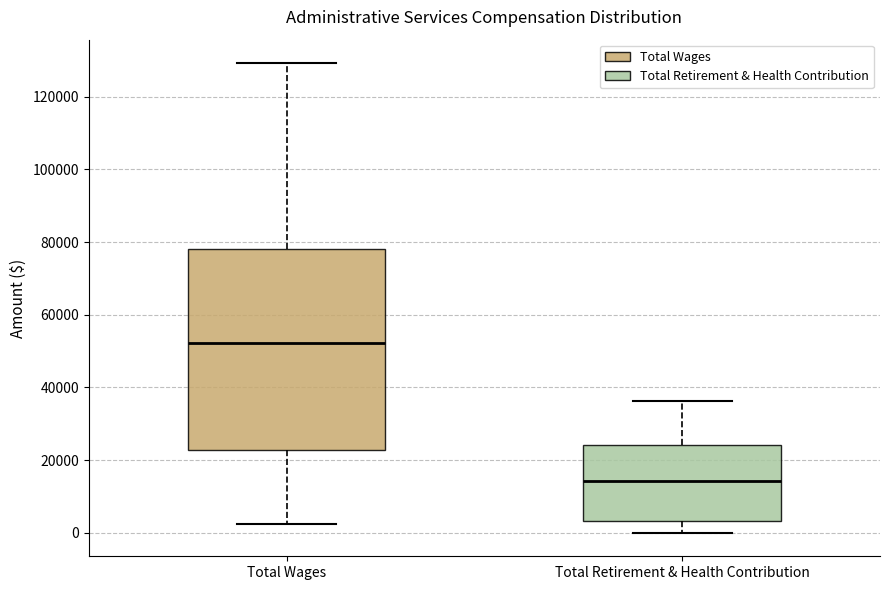

Reading left to right, transcribe this box plot: for each box, give where its median line is, the range the box spans, and where its two whiskers end, as read against the y-axis. The values are not printed on the chart, so give them approximately, as read against the axis.

Total Wages: median 52000, box 22000 to 78000, whiskers 2000 to 130000
Total Retirement & Health Contribution: median 14000, box 4000 to 24000, whiskers 0 to 36000